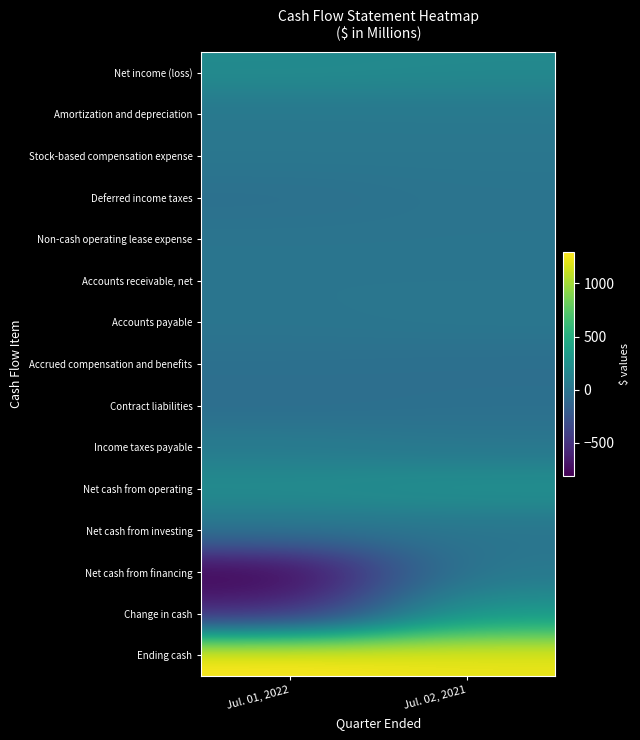

Which has a higher value, Jul. 02, 2021 or Jul. 01, 2022?

Jul. 01, 2022